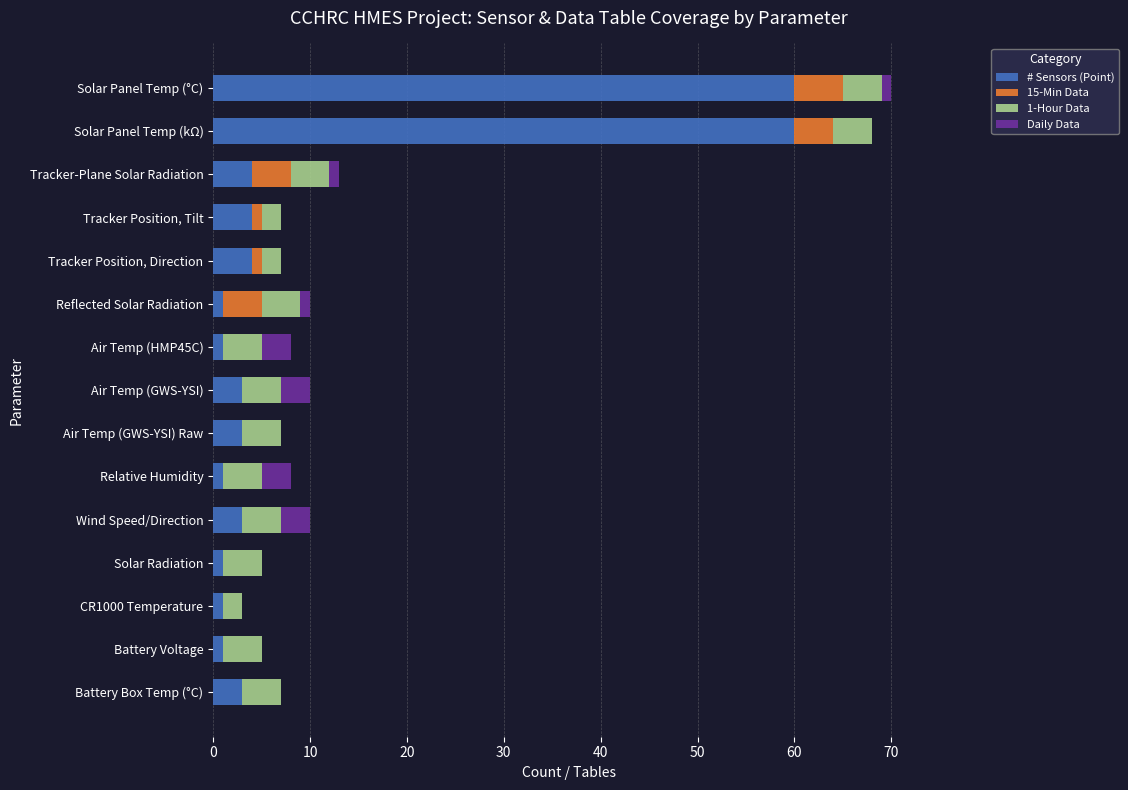

What is the highest value of the # Sensors (Point) series?

60